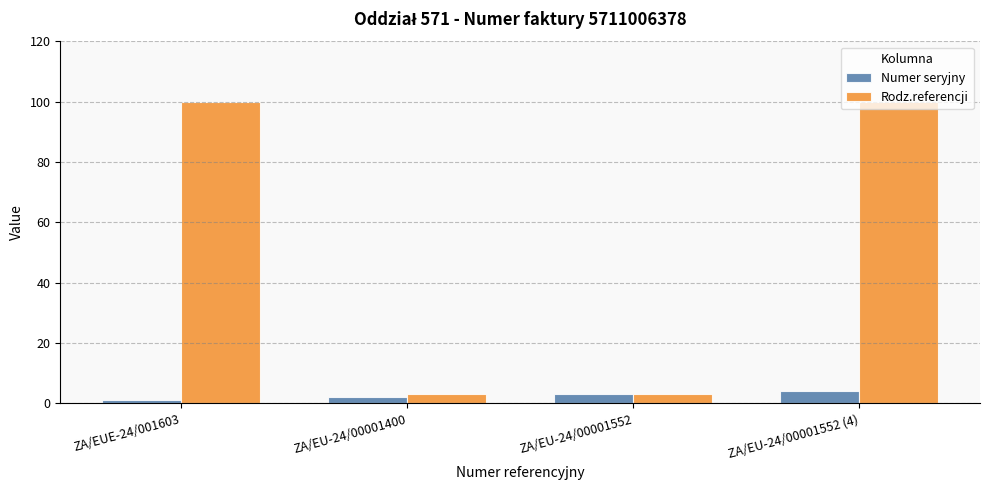

Reading left to right, list all the values displayed in this chart.

Numer seryjny: ZA/EUE-24/001603=1	ZA/EU-24/00001400=2	ZA/EU-24/00001552=3	ZA/EU-24/00001552 (4)=4
Rodz.referencji: ZA/EUE-24/001603=100	ZA/EU-24/00001400=3	ZA/EU-24/00001552=3	ZA/EU-24/00001552 (4)=100